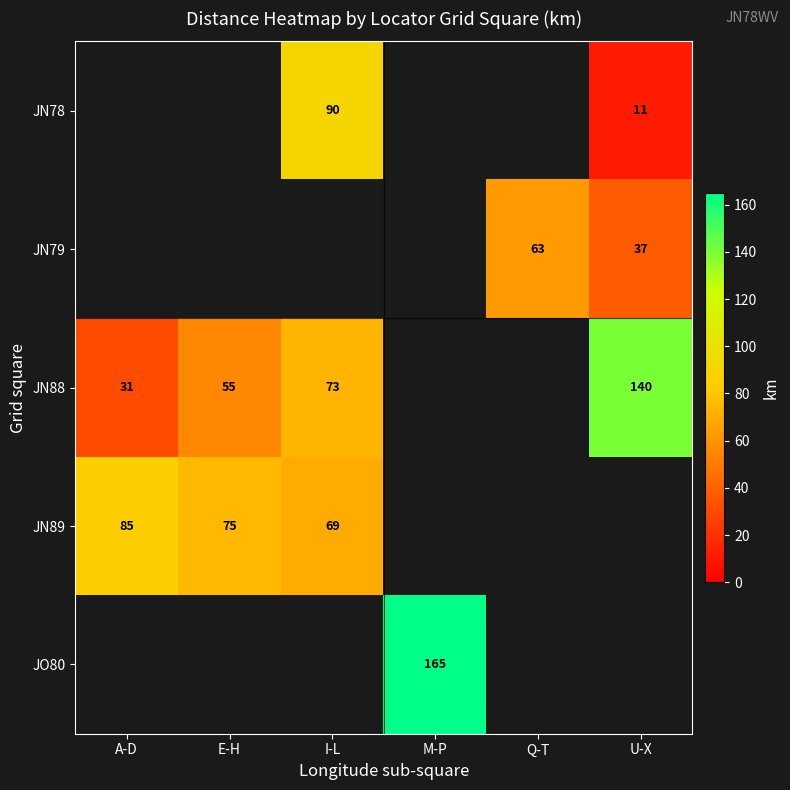

What is the minimum value shown in the chart?

-1